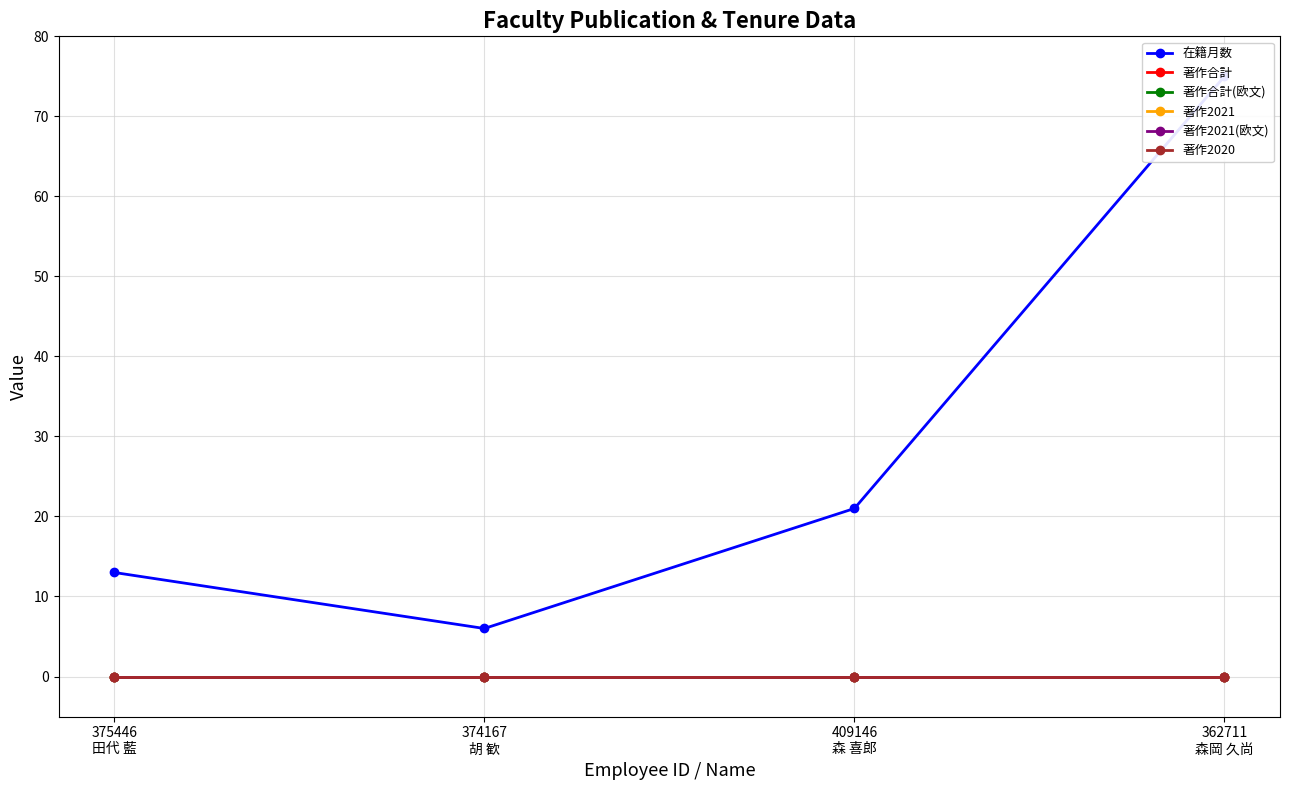

What is the difference between the highest and lowest values at 375446
田代 藍?

13